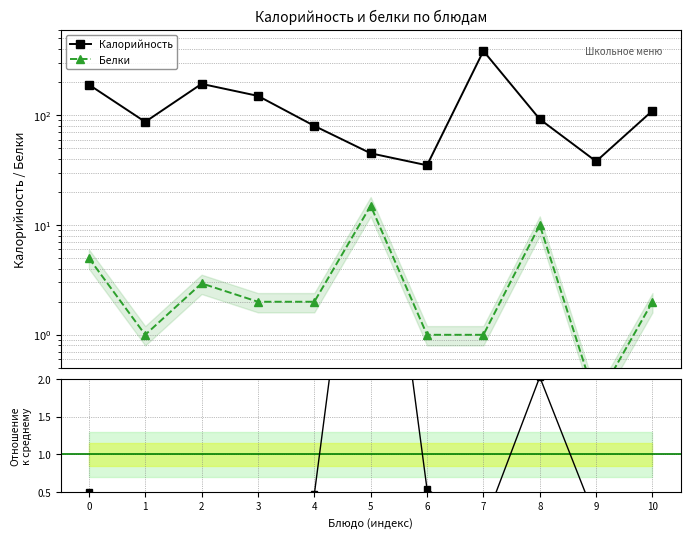

The value of Калорийность at 10 is 110.0. True or false?

True